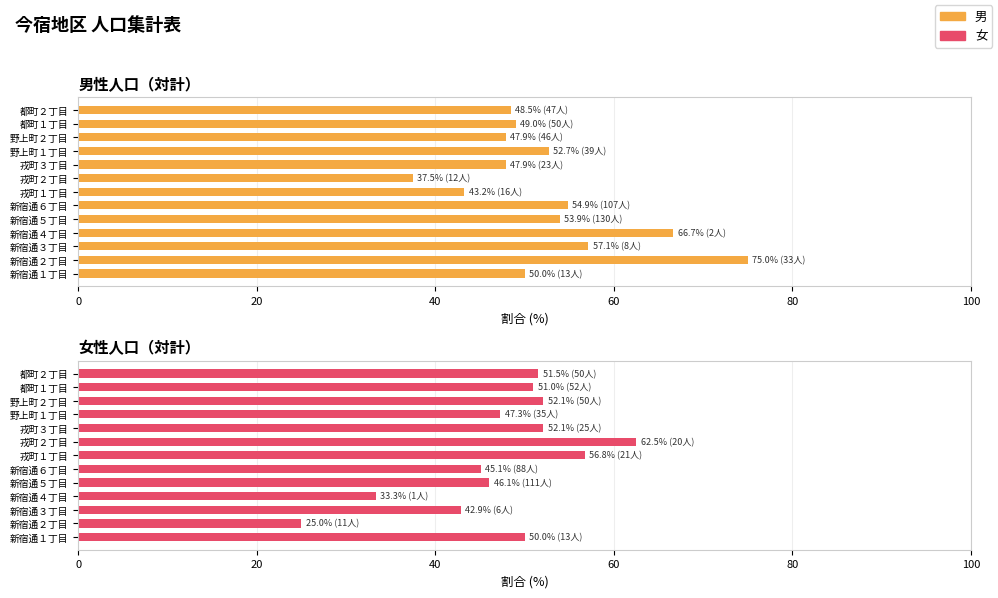

Rank the series by their average value, from highest to lowest.

男, 女